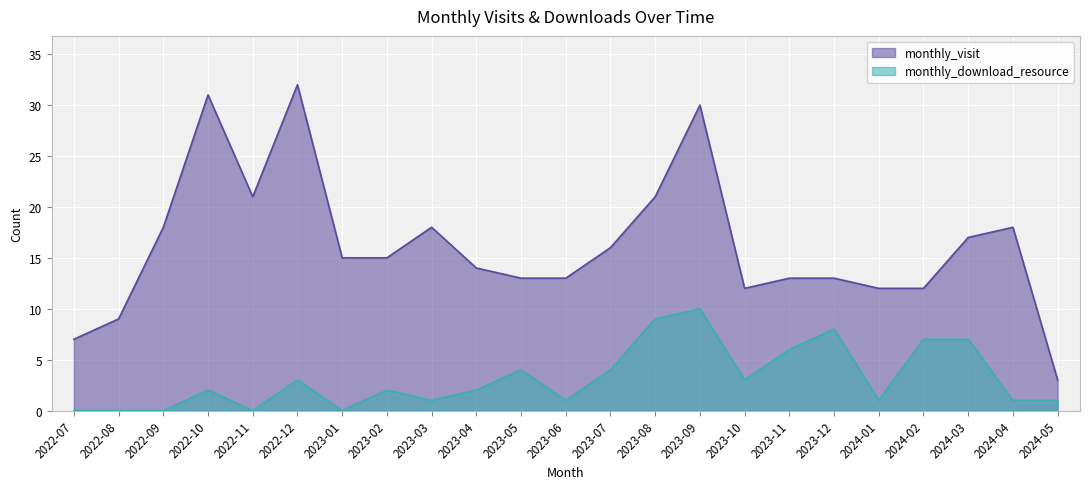

Count the monthly_download_resource values in the range 1 to 6.

13